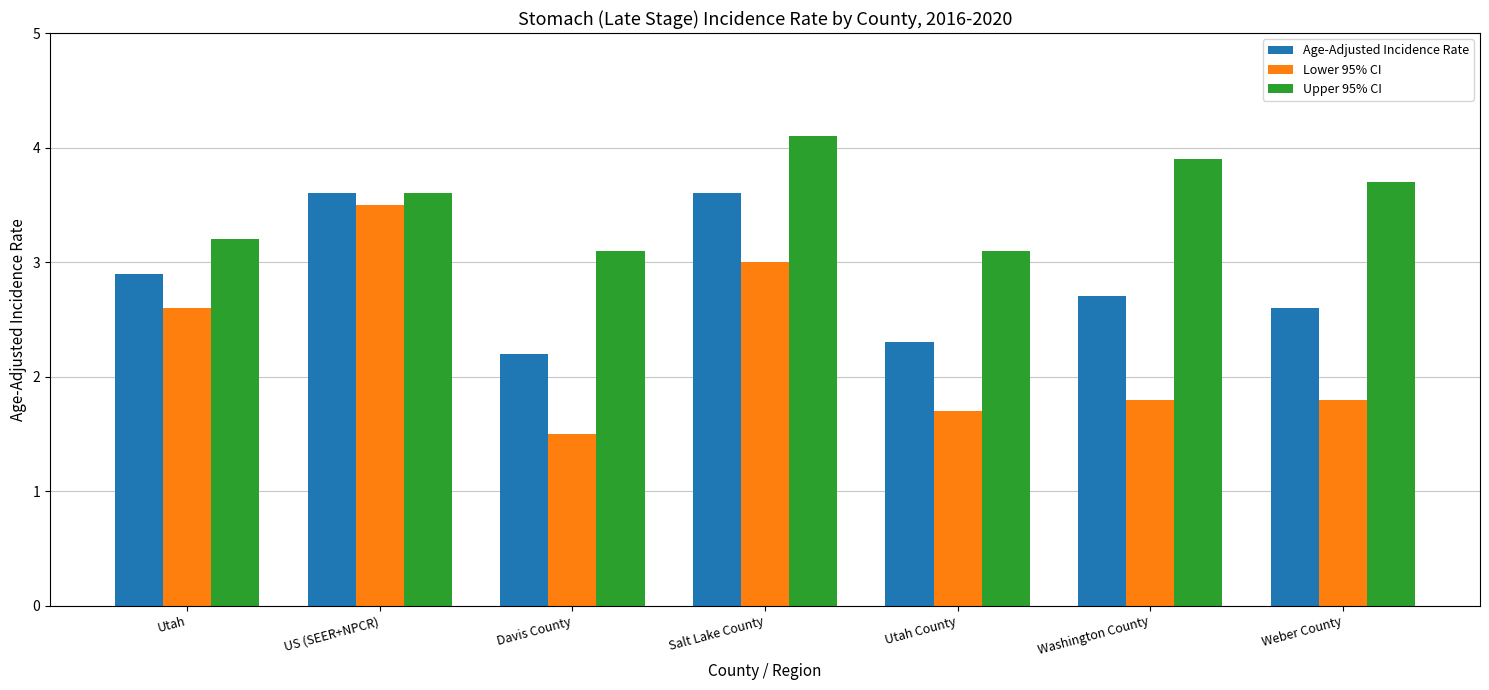

Rank the series by their average value, from lowest to highest.

Lower 95% CI, Age-Adjusted Incidence Rate, Upper 95% CI